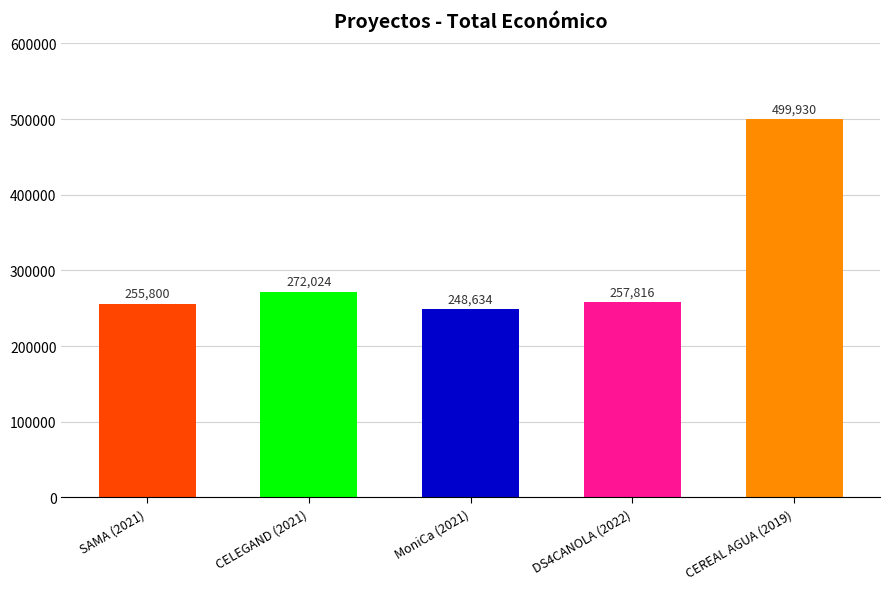

What is the sum of all values?

1534204